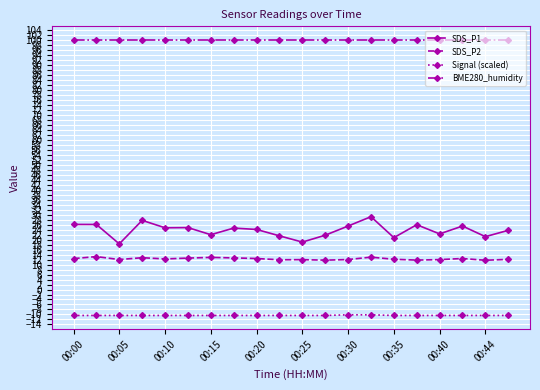

What are all the series names shown in the legend?

SDS_P1, SDS_P2, Signal (scaled), BME280_humidity